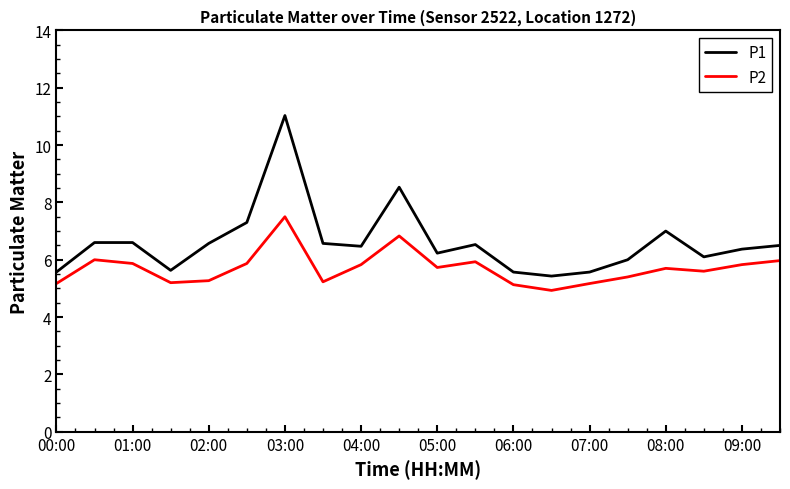

Which series has the largest total across all categories?

P1